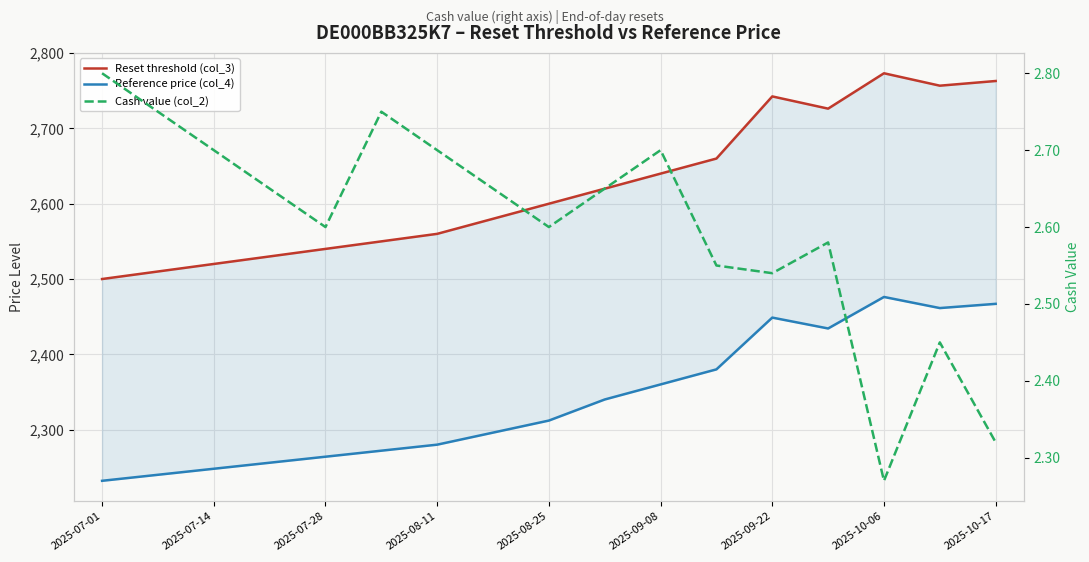

What value does the Cash value (col_2) series have at 2025-10-06?

2.3